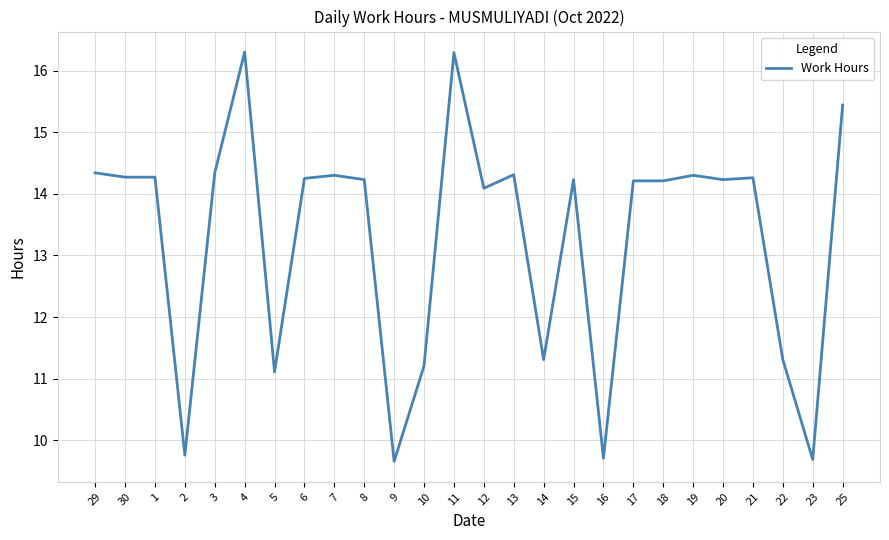

What position from the right is 13?

12